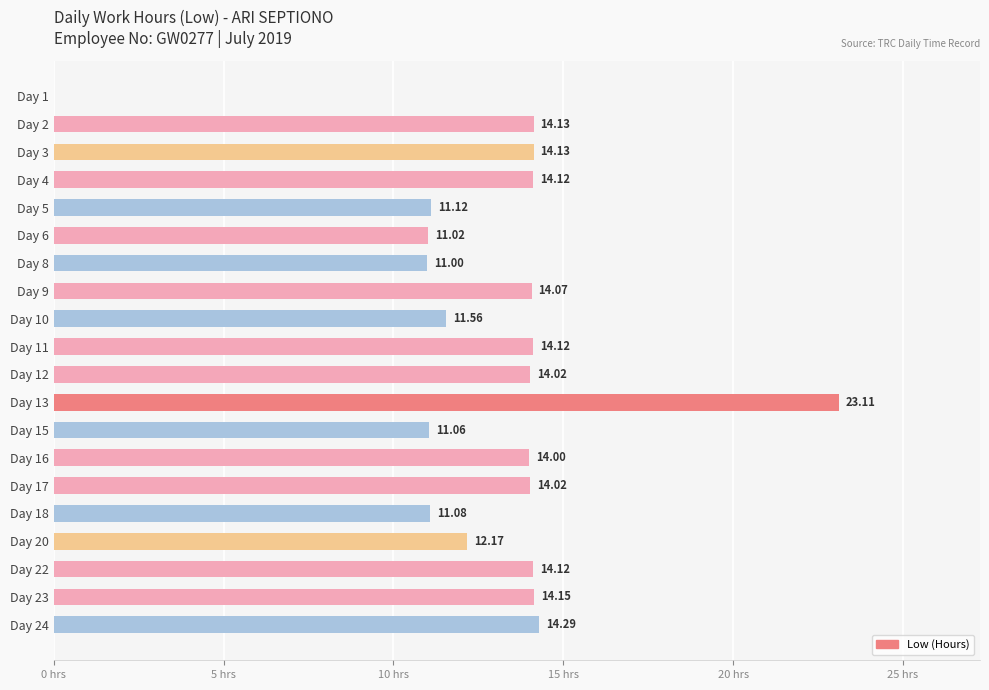

Which has a higher value, Day 20 or Day 9?

Day 9